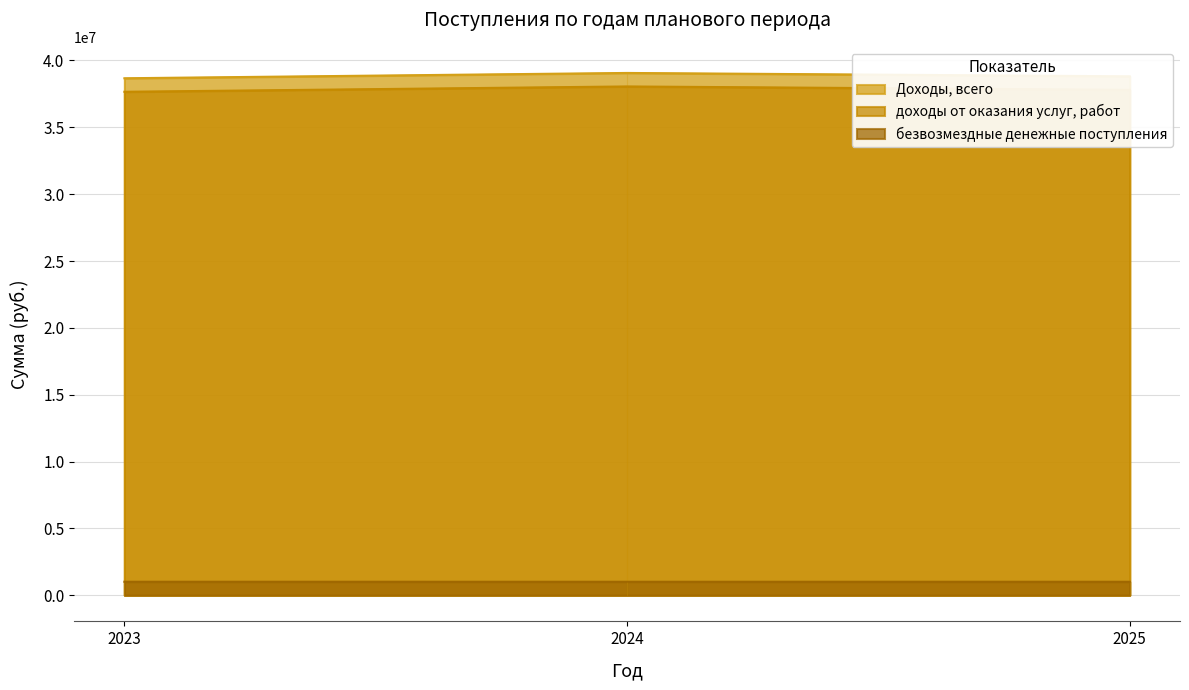

What is the value of the Доходы, всего point at the 1st from the left?

38670798.1